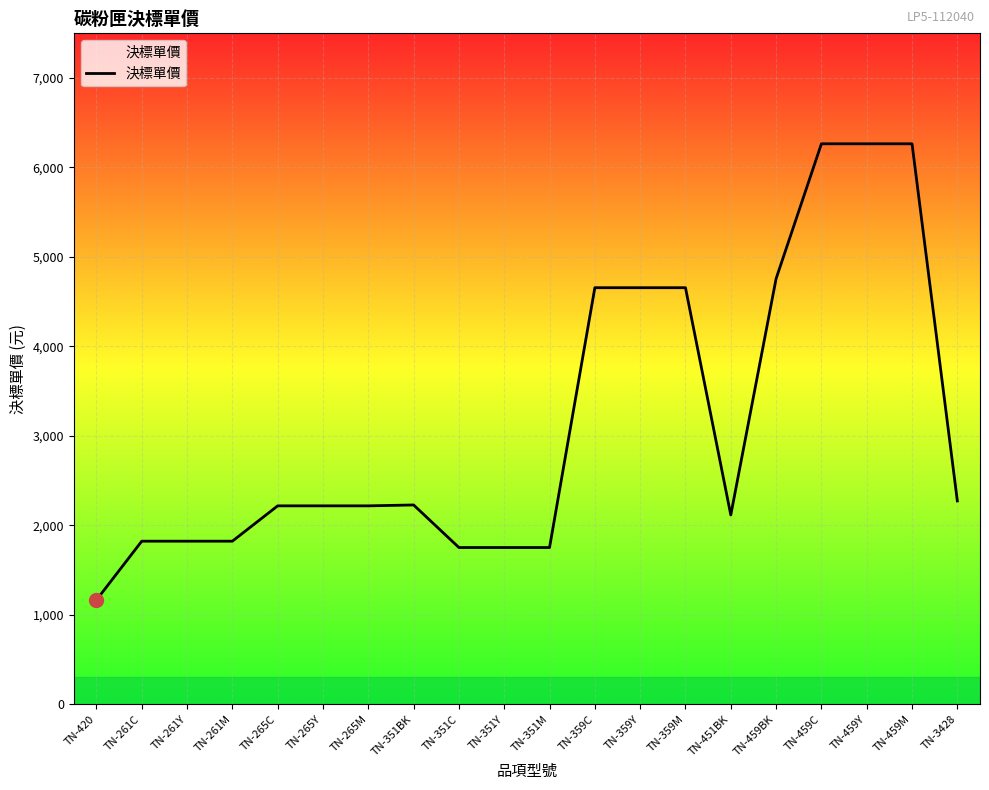

What is the smallest value displayed?

1164